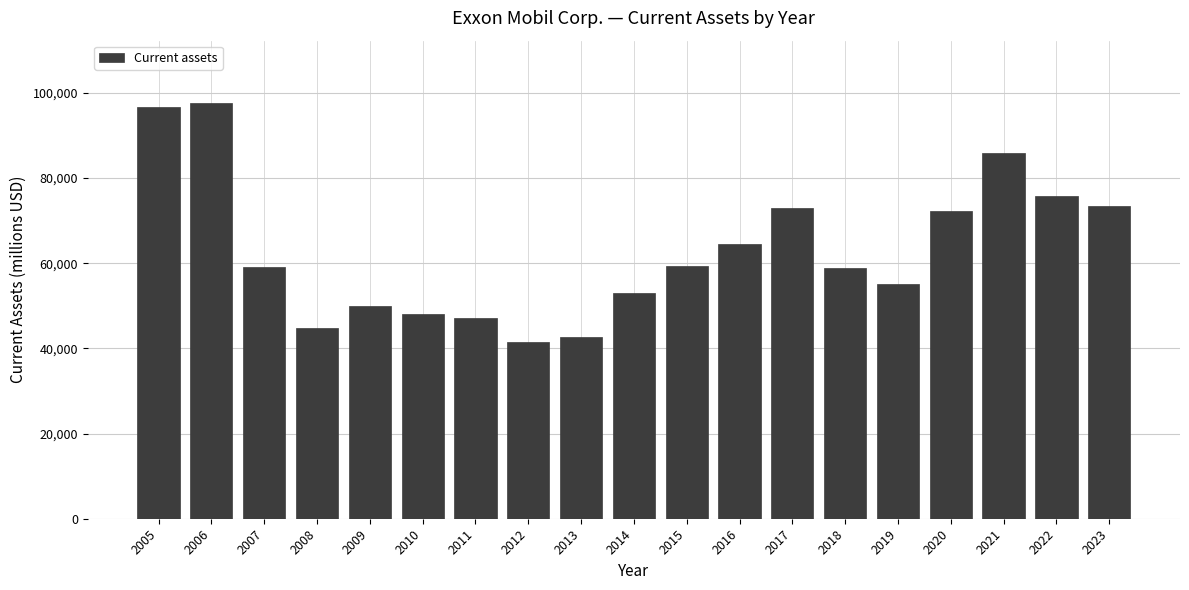

What is the minimum value shown in the chart?

41416